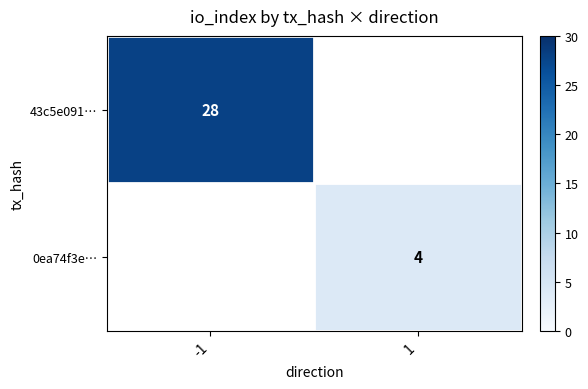

Which label corresponds to the smallest value in the chart?

1